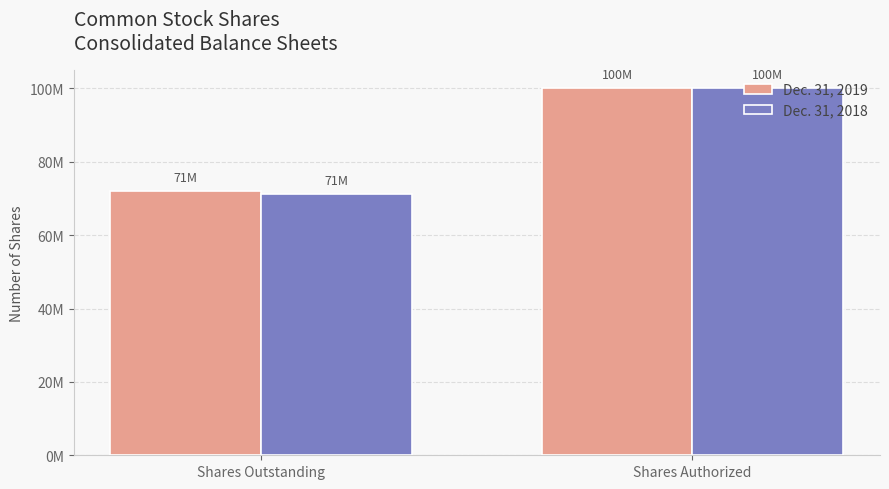

The Dec. 31, 2018 series shows 100000000 at Shares Authorized. True or false?

True